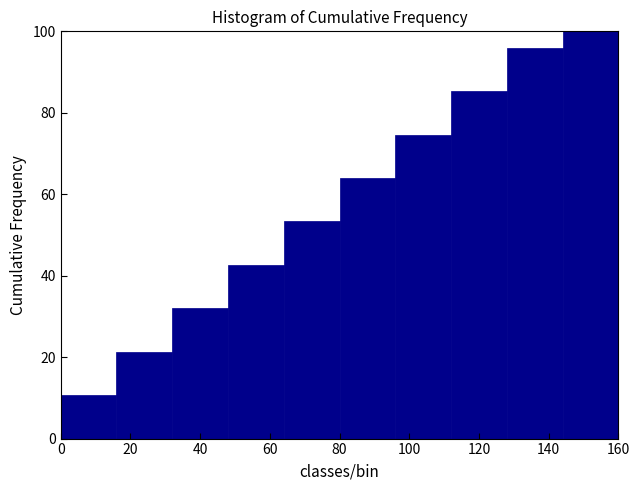

Over which range of the x-axis is the bar tallest?

144 to 160